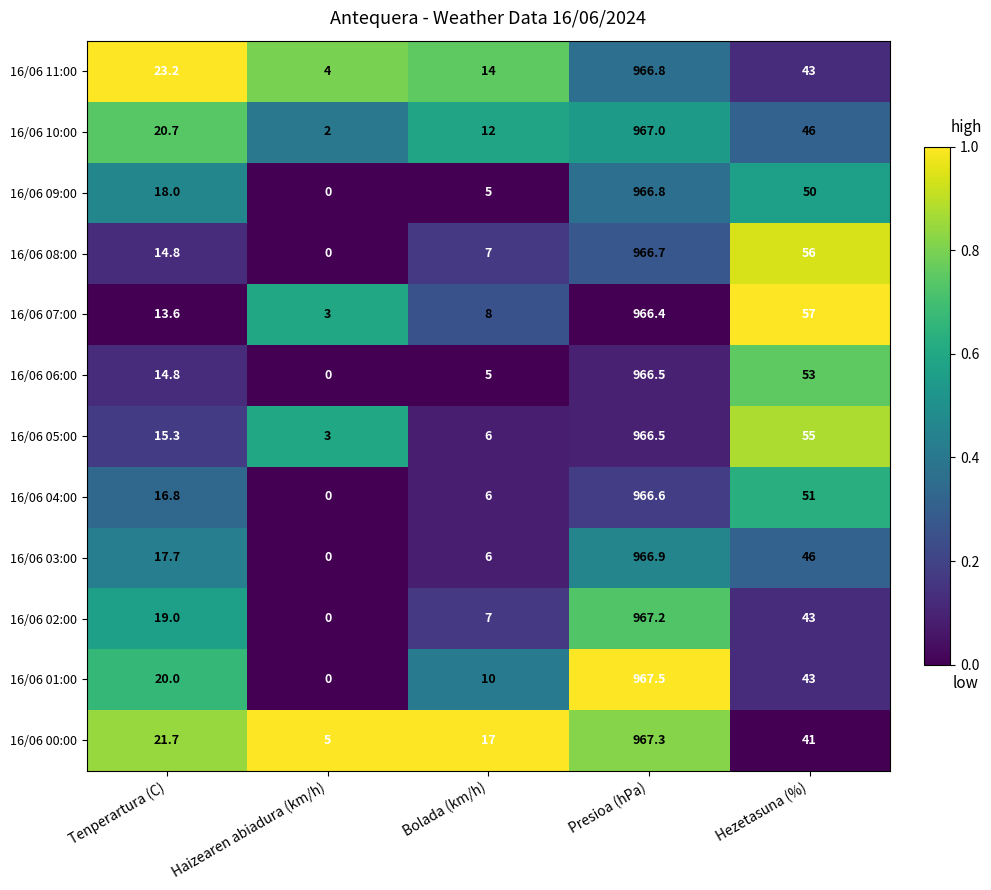

What is the total value across all series at Tenperartura (C)?

215.6